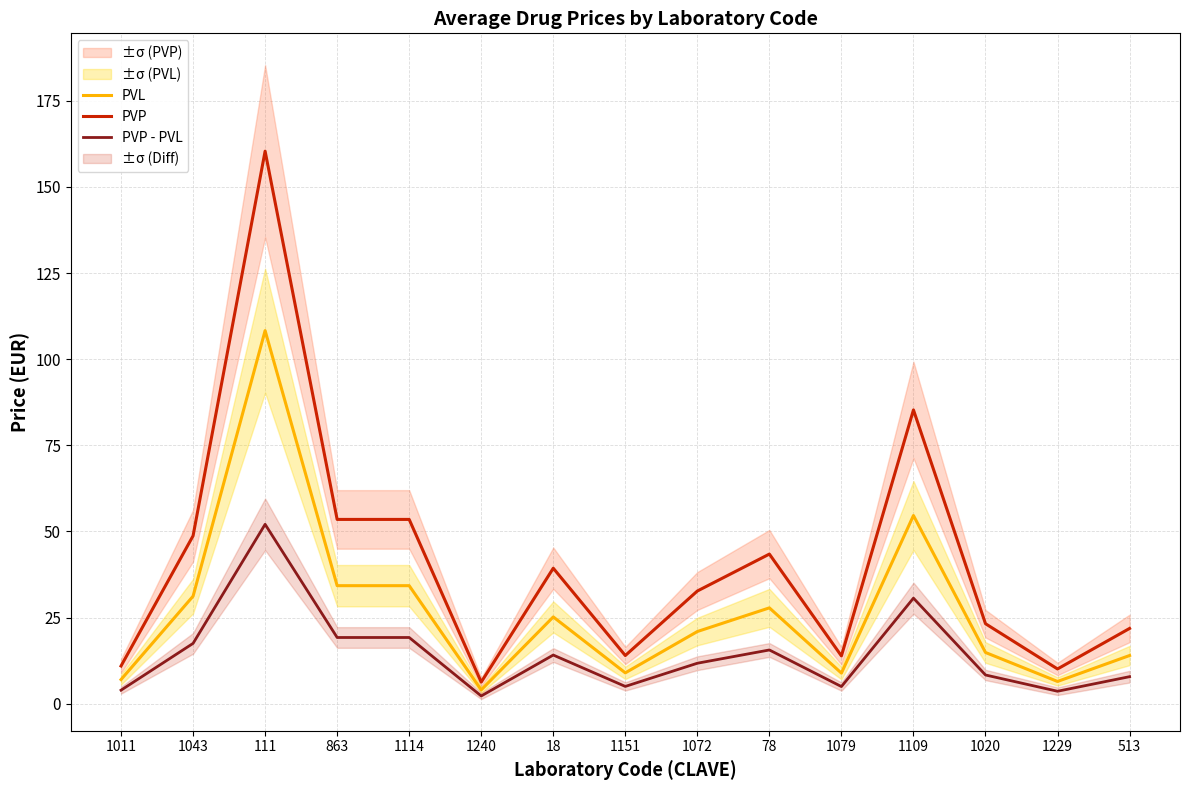

How many data points does each series have?

15